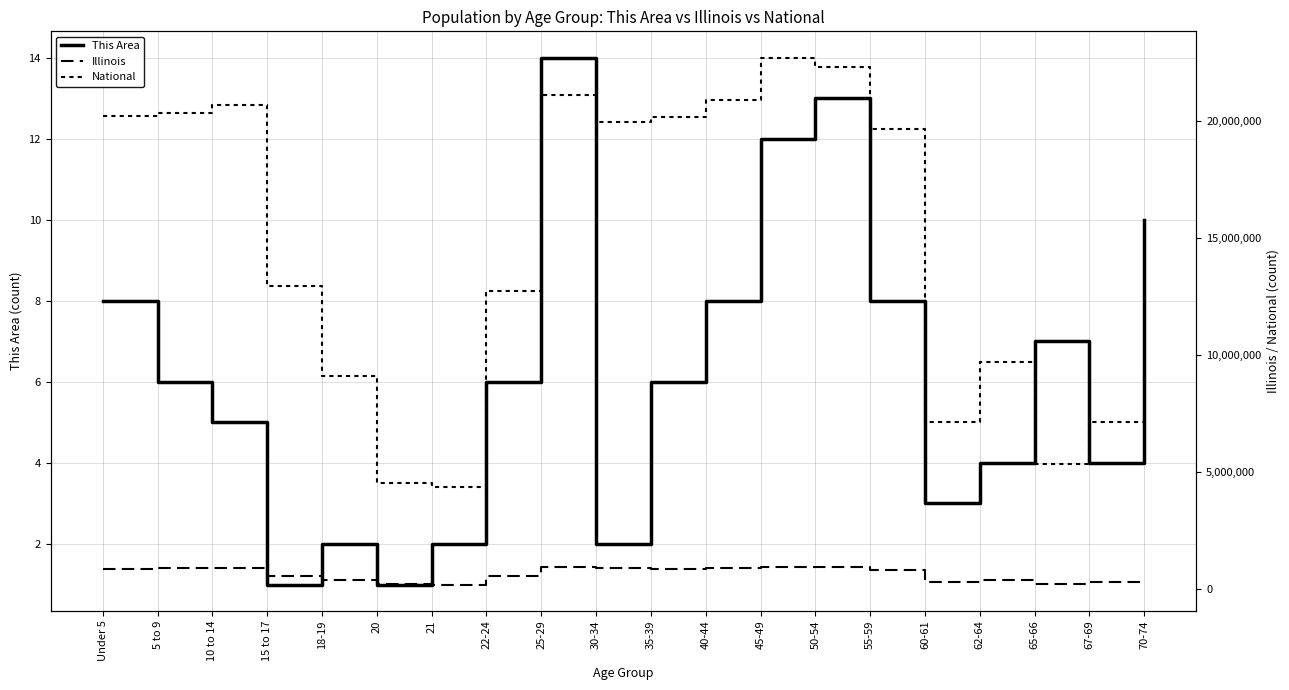

What is the sum of the Illinois values at 35-39 and 30-34?

1721474